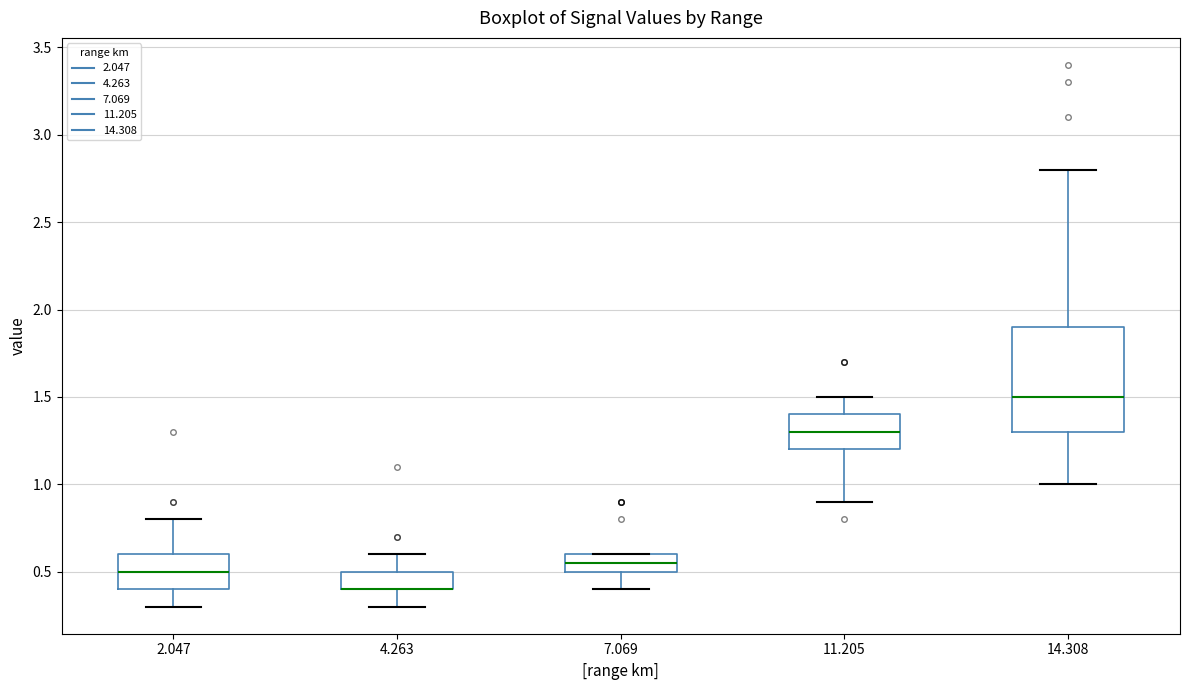

Where does the upper whisker of the box at x = 2.047 end on the y-axis? The values are not printed on the chart, so give them approximately, as read against the axis.

0.80